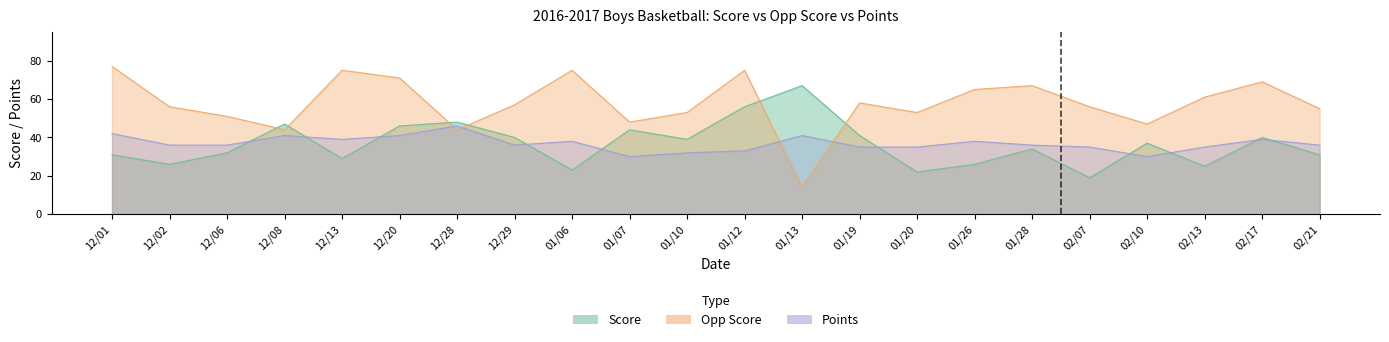

What position from the right is 12/06?

20